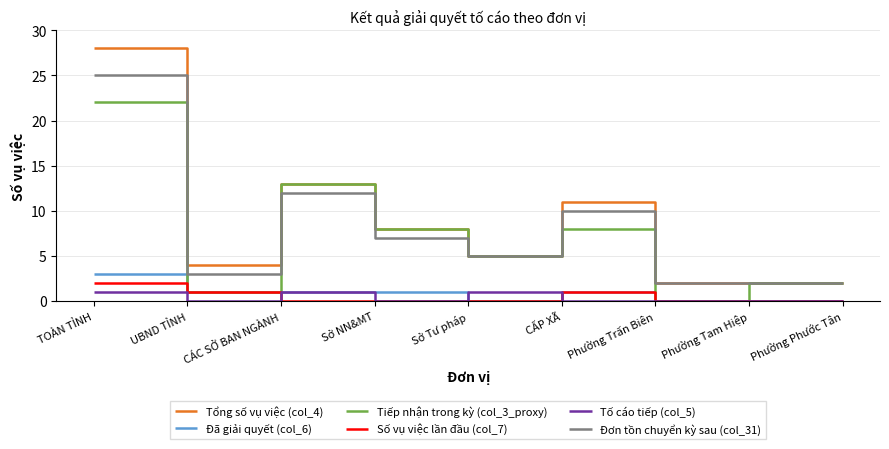

What is the difference between the highest and lowest values at Phường Trấn Biên?

2